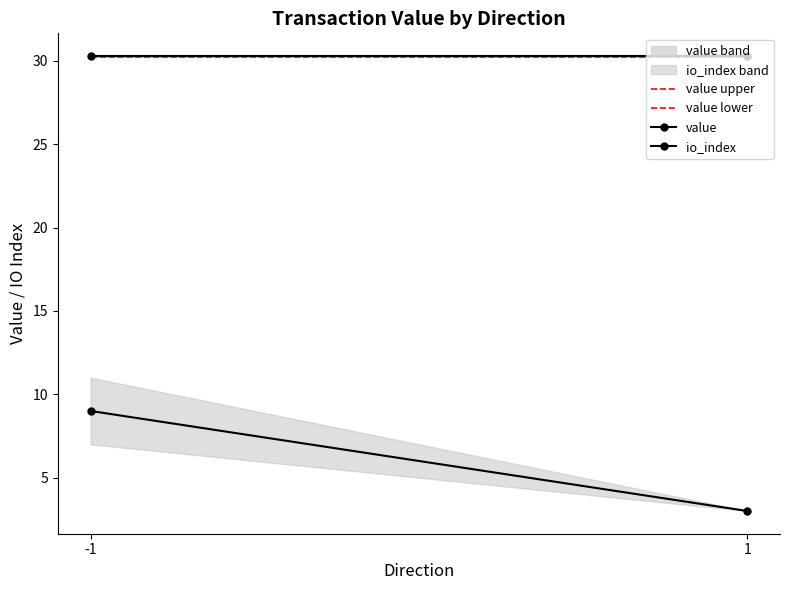

Reading left to right, extract all data points from this chart.

value upper: 30.3	30.3
value lower: 30.3	30.3
value: 30.3	30.3
io_index: 9.0	3.0